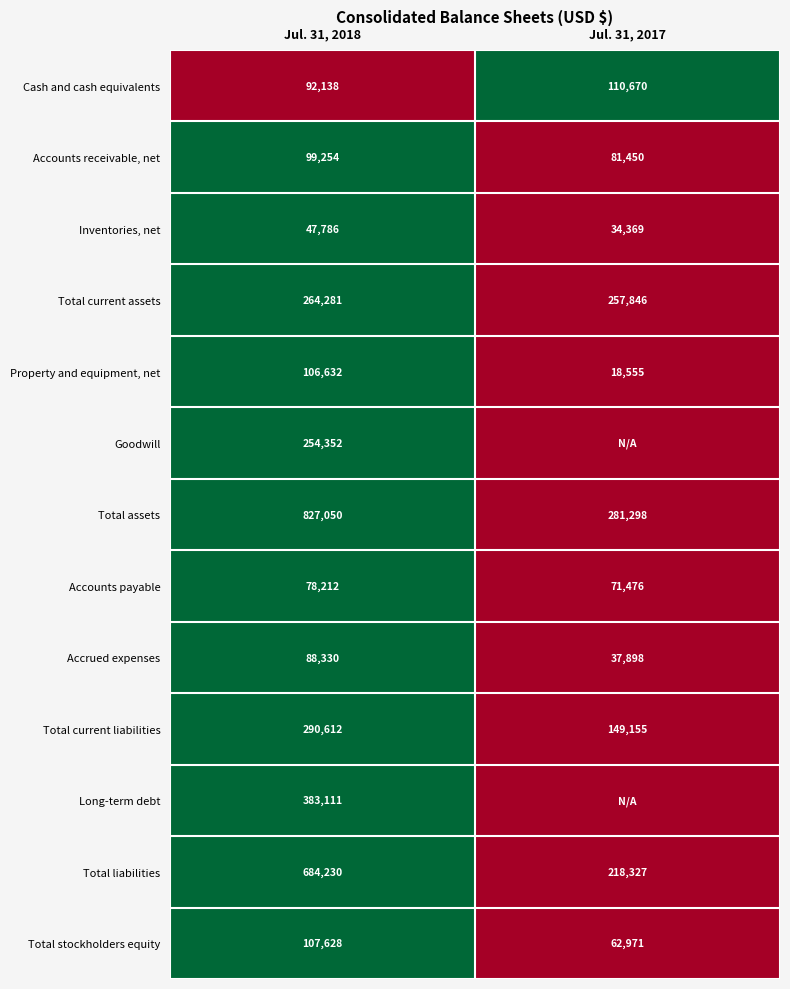

The Total current liabilities series shows 1 at Jul. 31, 2018. True or false?

False